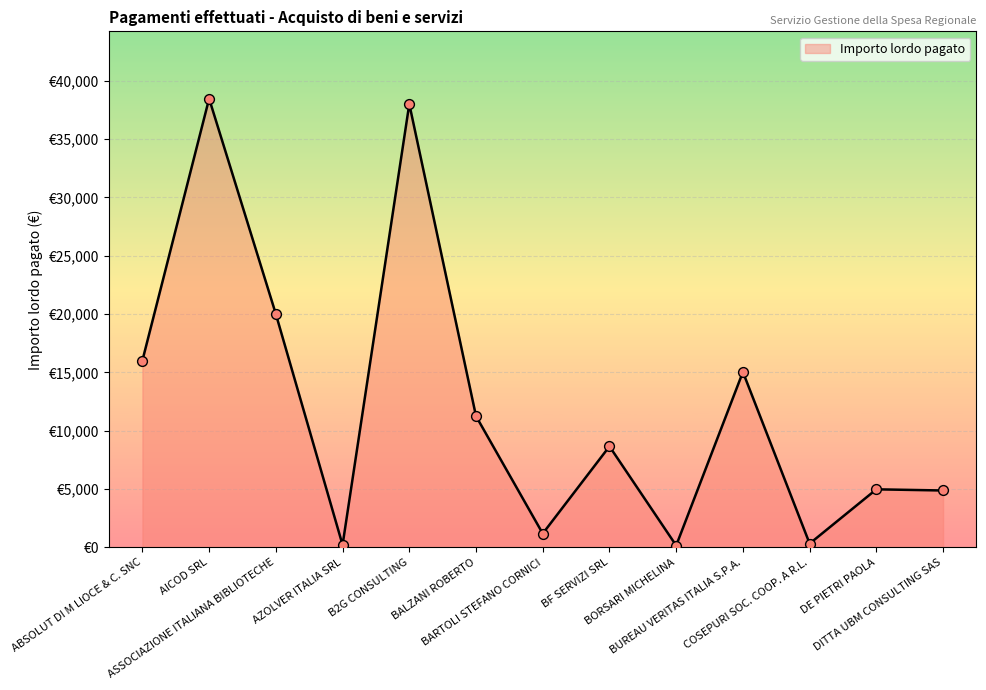

Does the chart have visible grid lines?

Yes